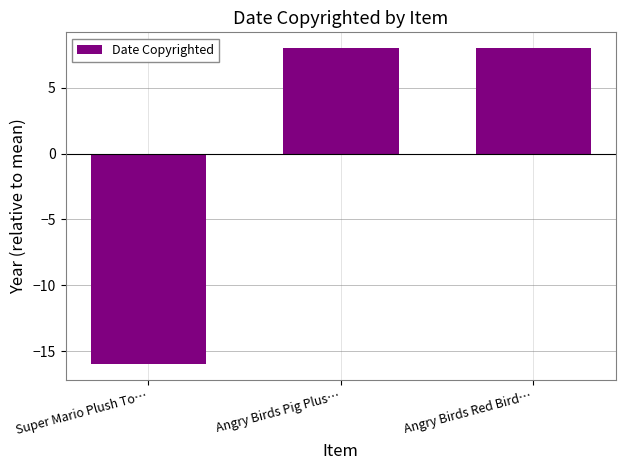

What position from the left is Angry Birds Red Bird…?

3